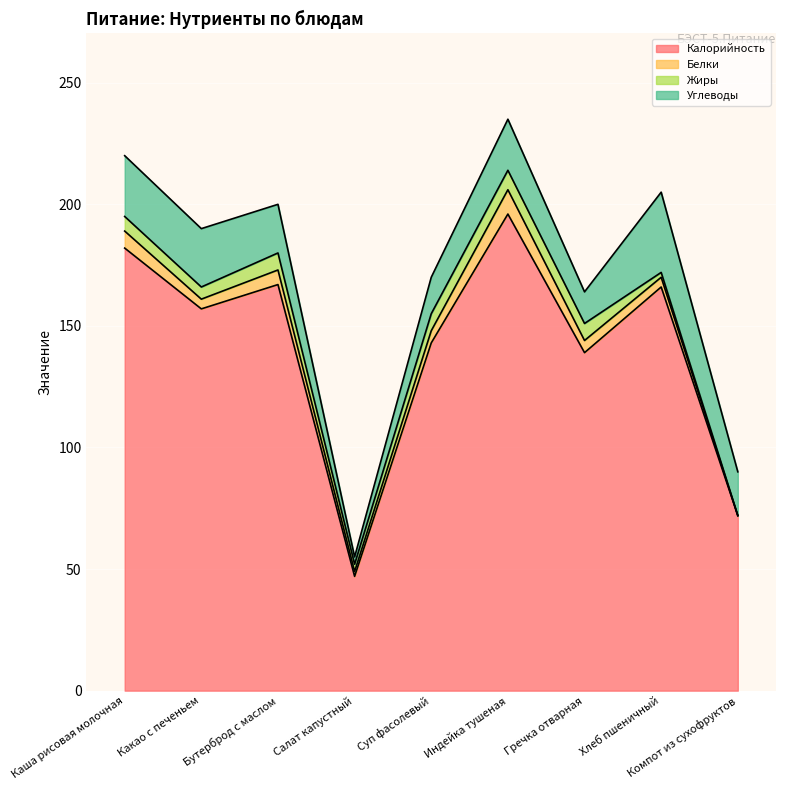

What is the label of the 2nd point from the right?

Хлеб пшеничный